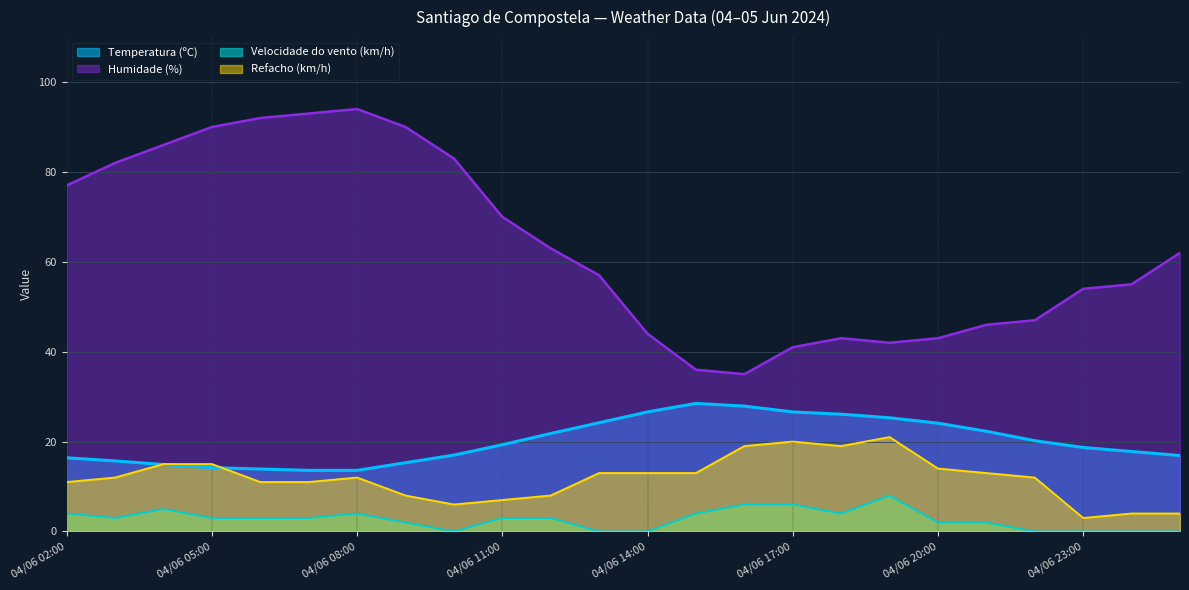

Which series has the widest spread of values?

Humidade (%)